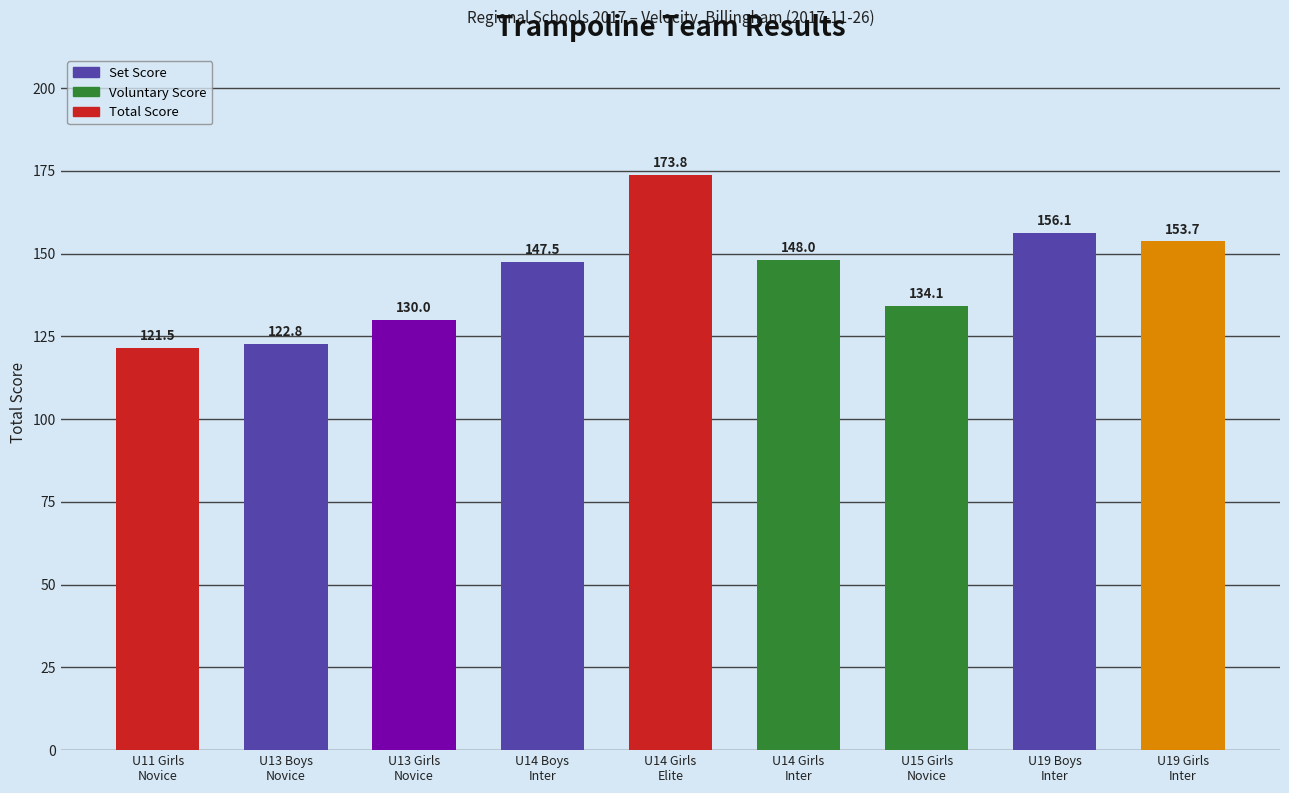

How many series are shown in this chart?

1